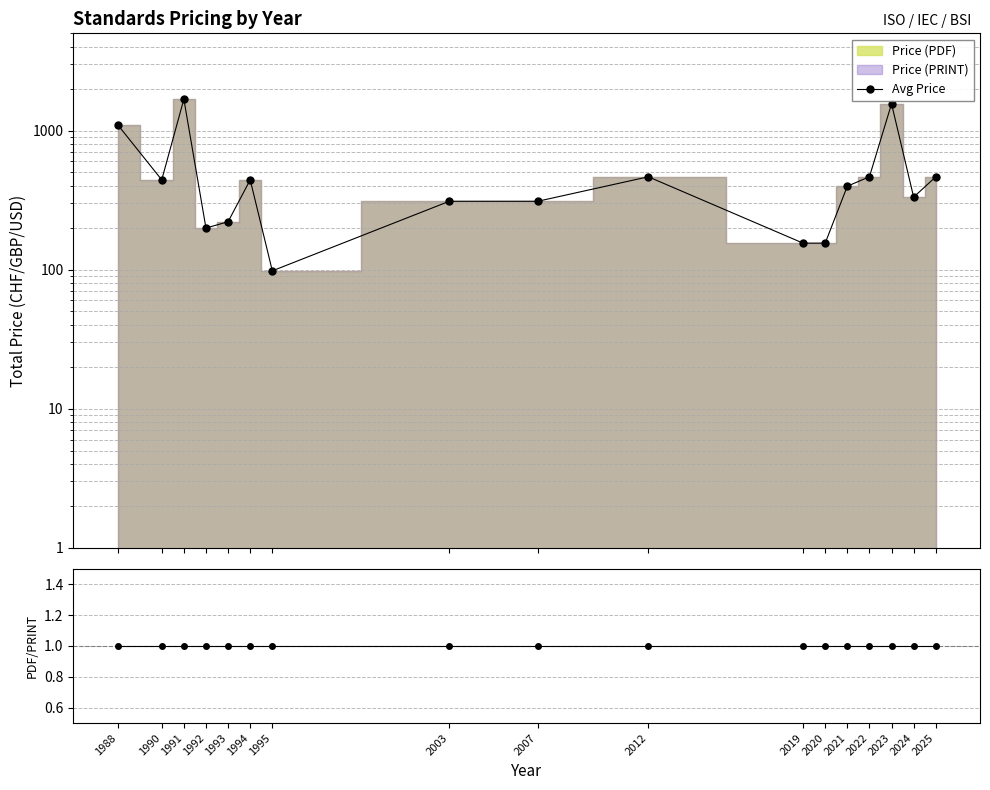

What is the sum of all Avg Price values?

8798